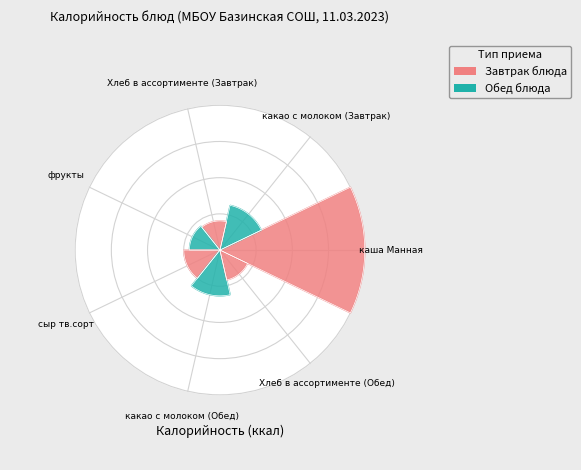

Which category has the smallest portion of the pie?

Хлеб в ассортименте (Завтрак)